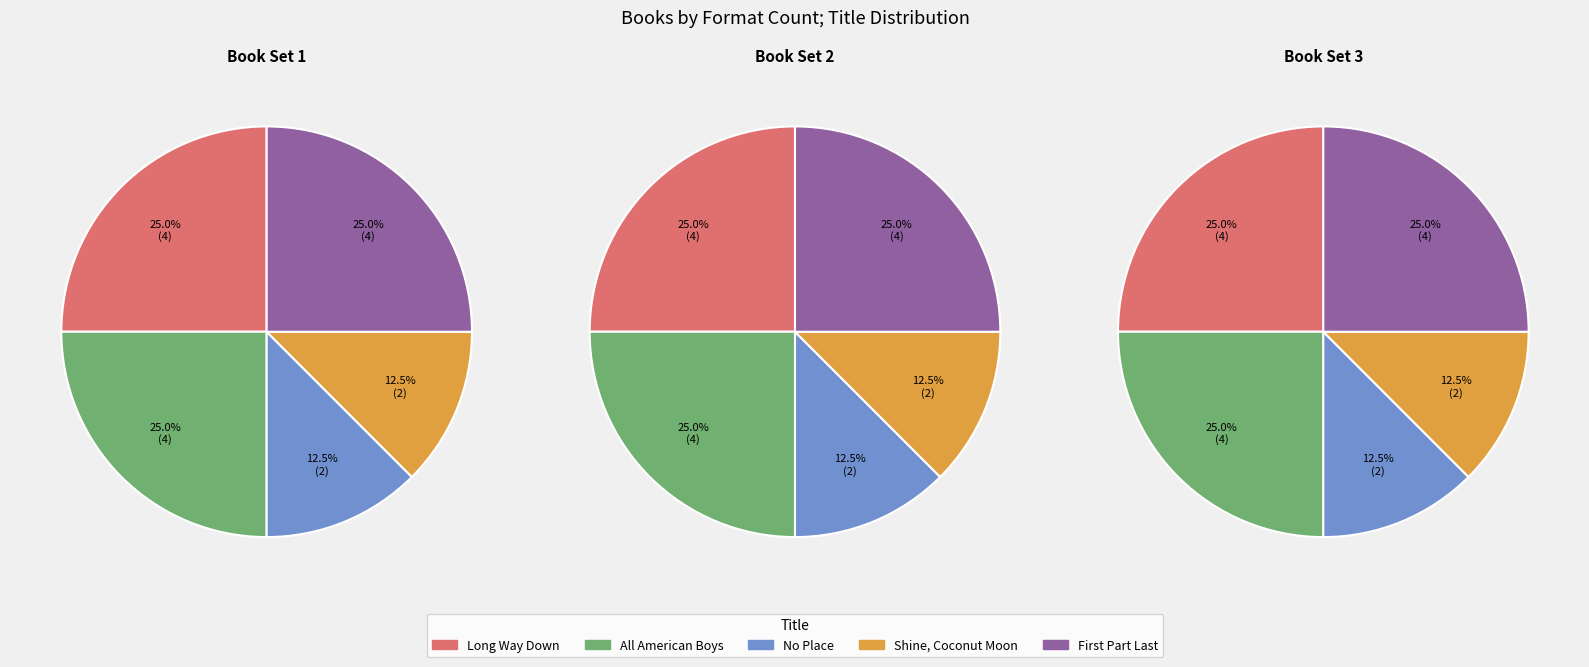

To the nearest percent, what portion does Long Way Down represent?

25%